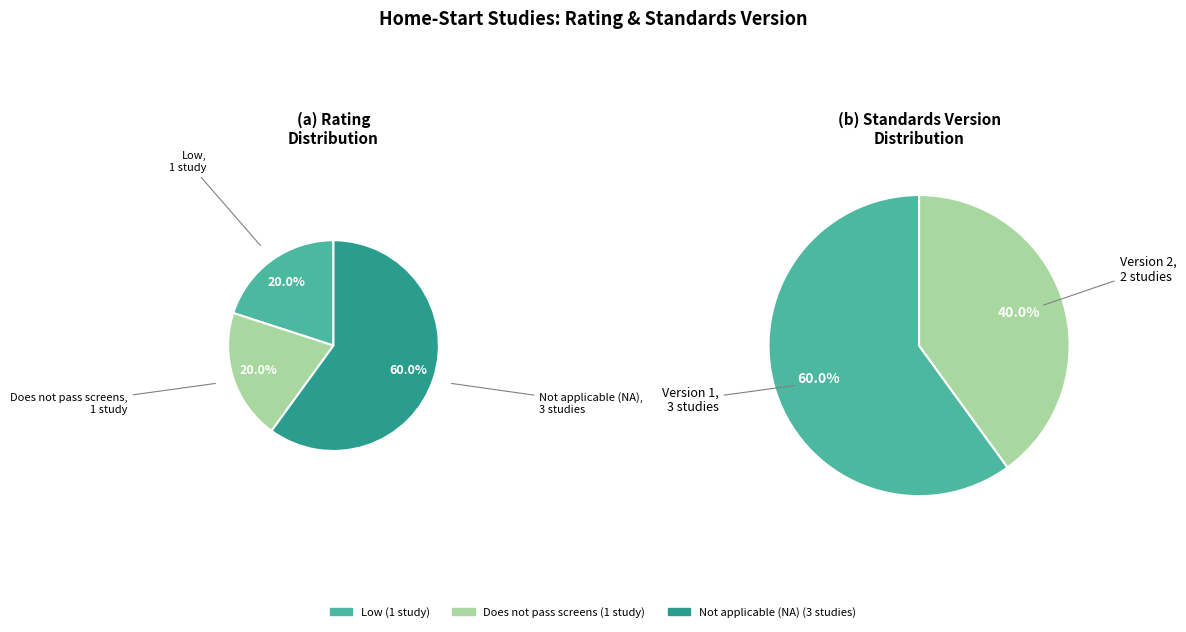

To the nearest percent, what is the combined percentage of Low / Does not pass screens and Version 1?

80%